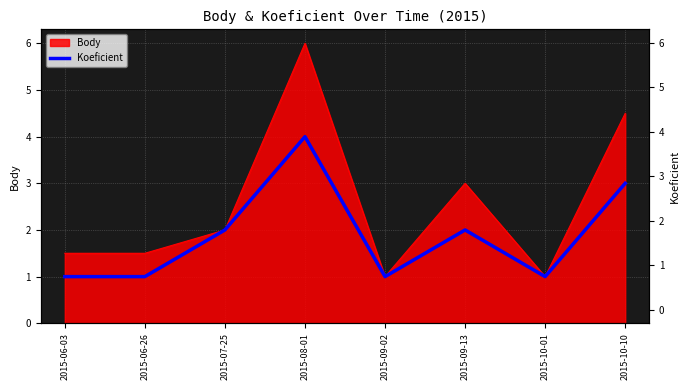

The chart shows a value of 5 at 2015-10-10. True or false?

False